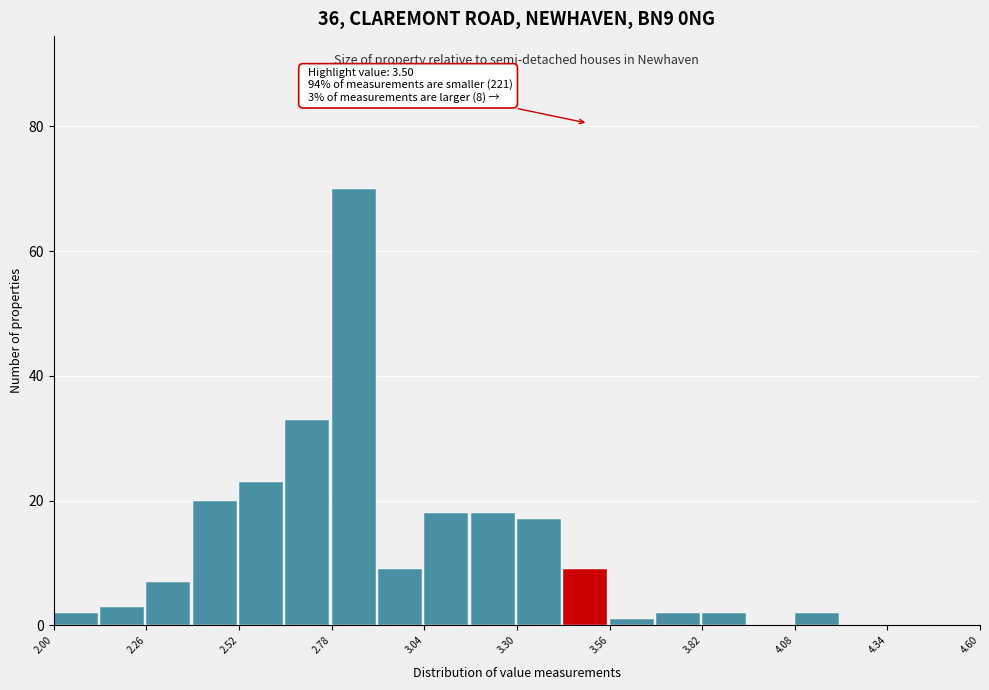

Read against the x-axis, roughly where is the centre of the tallest bar?

2.85